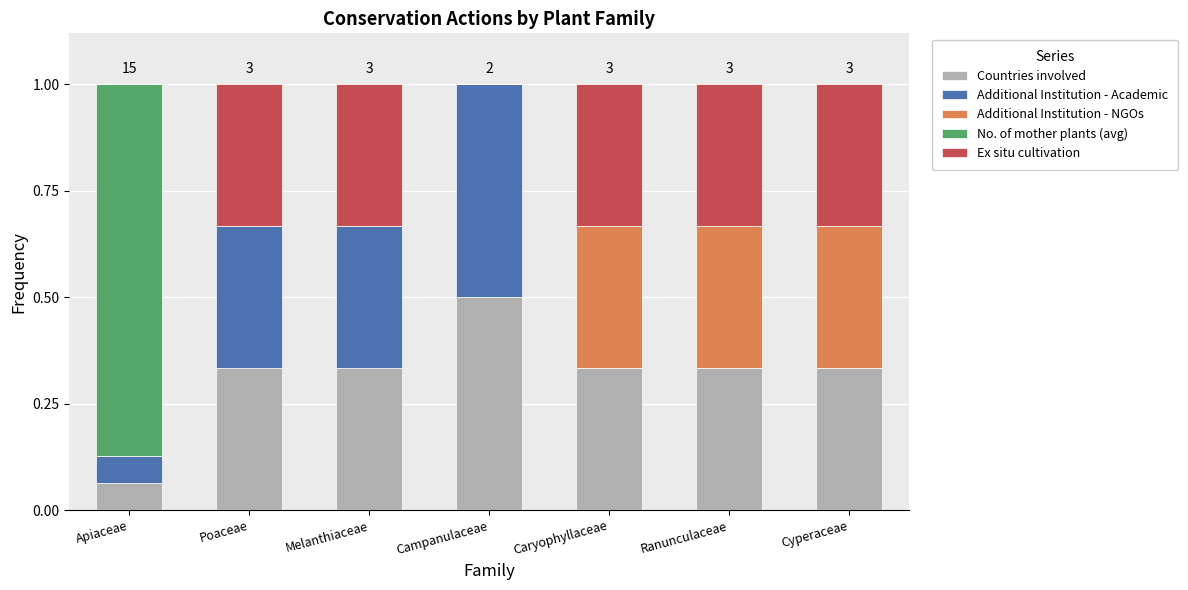

Are the bars horizontal?

No